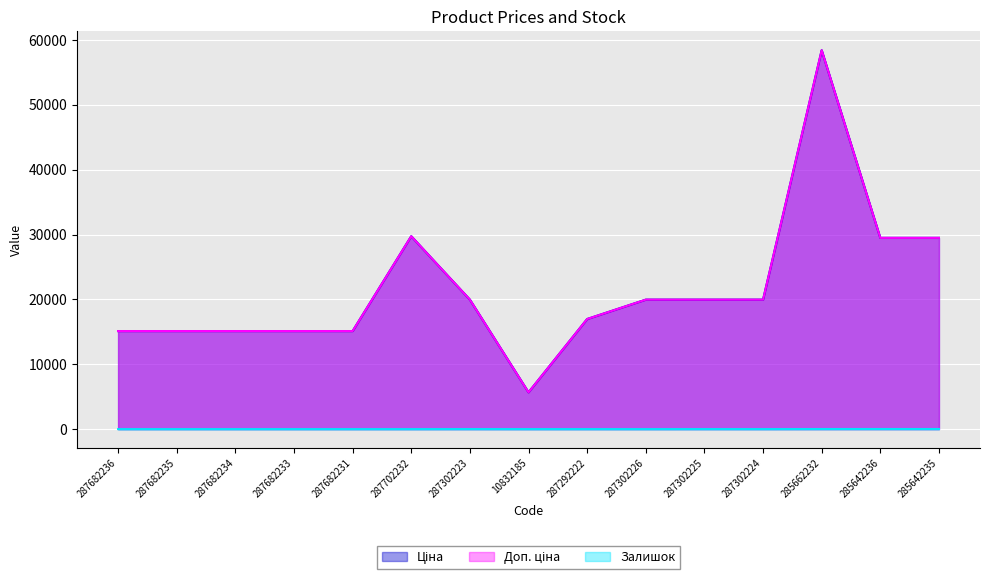

Where does the Ціна series first go above 19964?

287702232